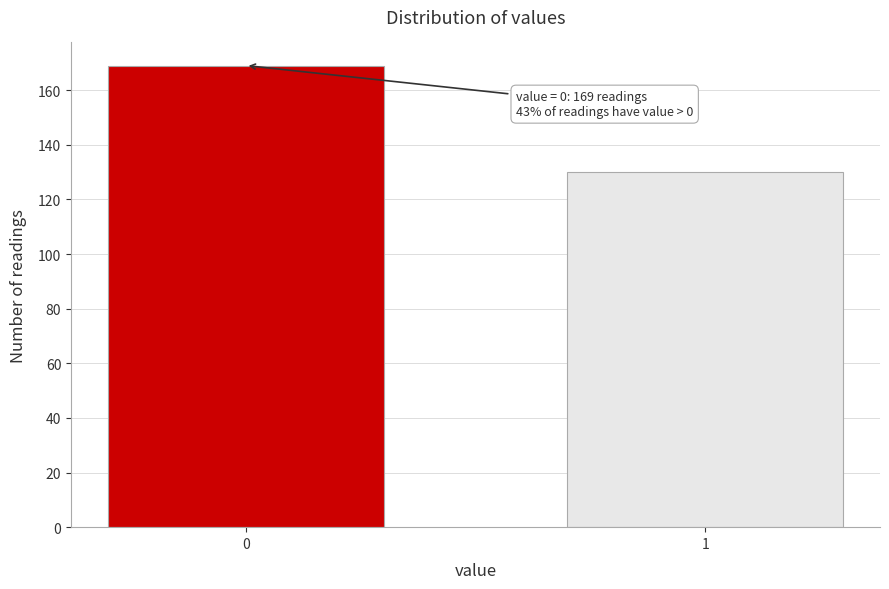

Reading left to right, list all the values displayed in this chart.

169	130